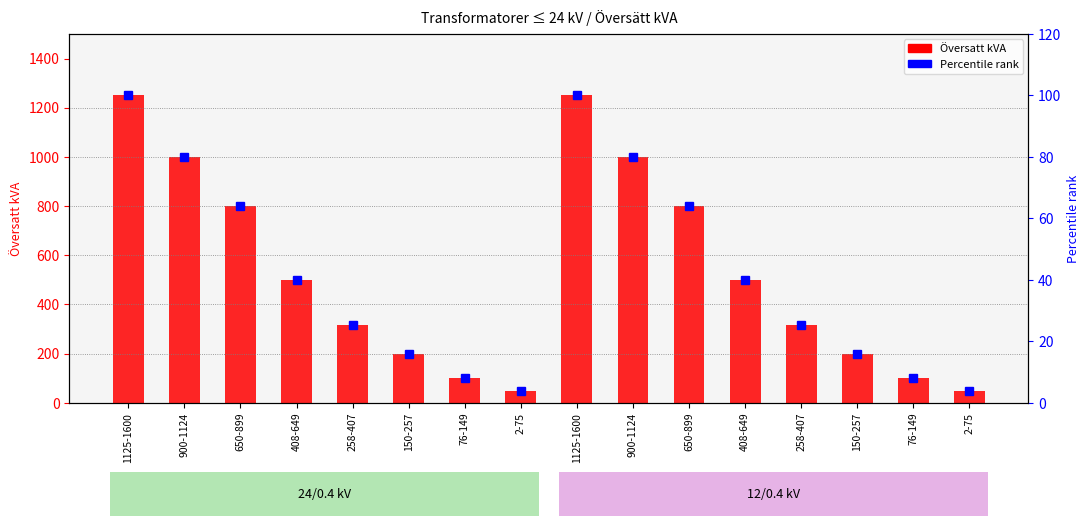

How many bars are there in total?

16